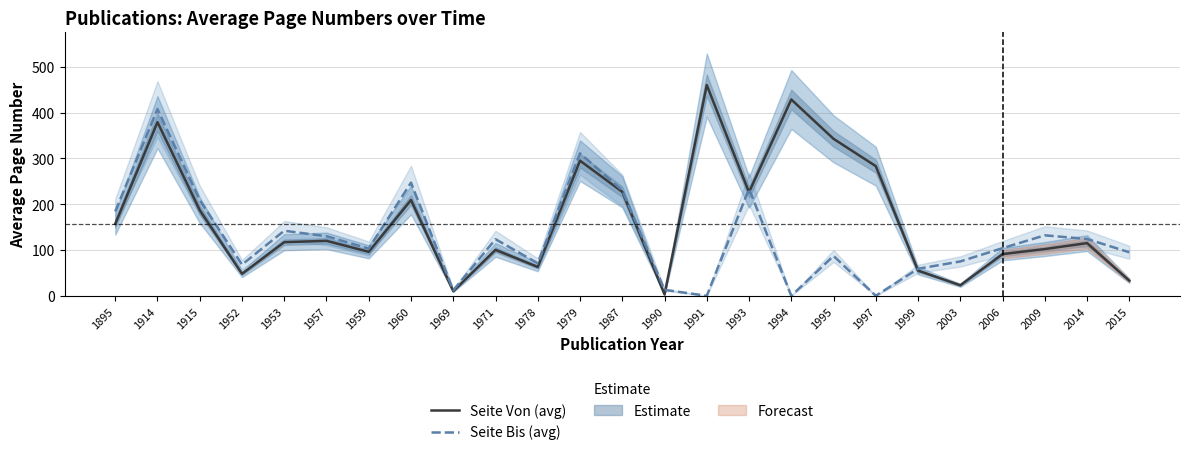

How many values in the Seite Von (avg) series exceed 117?

12